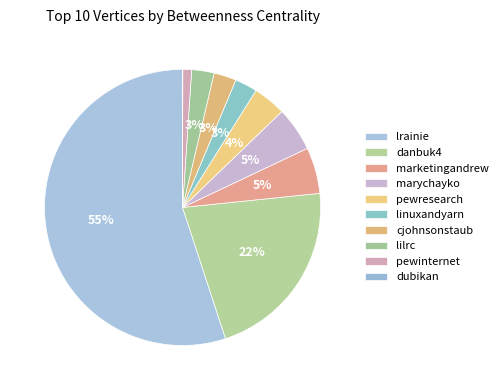

To the nearest percent, what percentage of the pie is marychayko?

5%